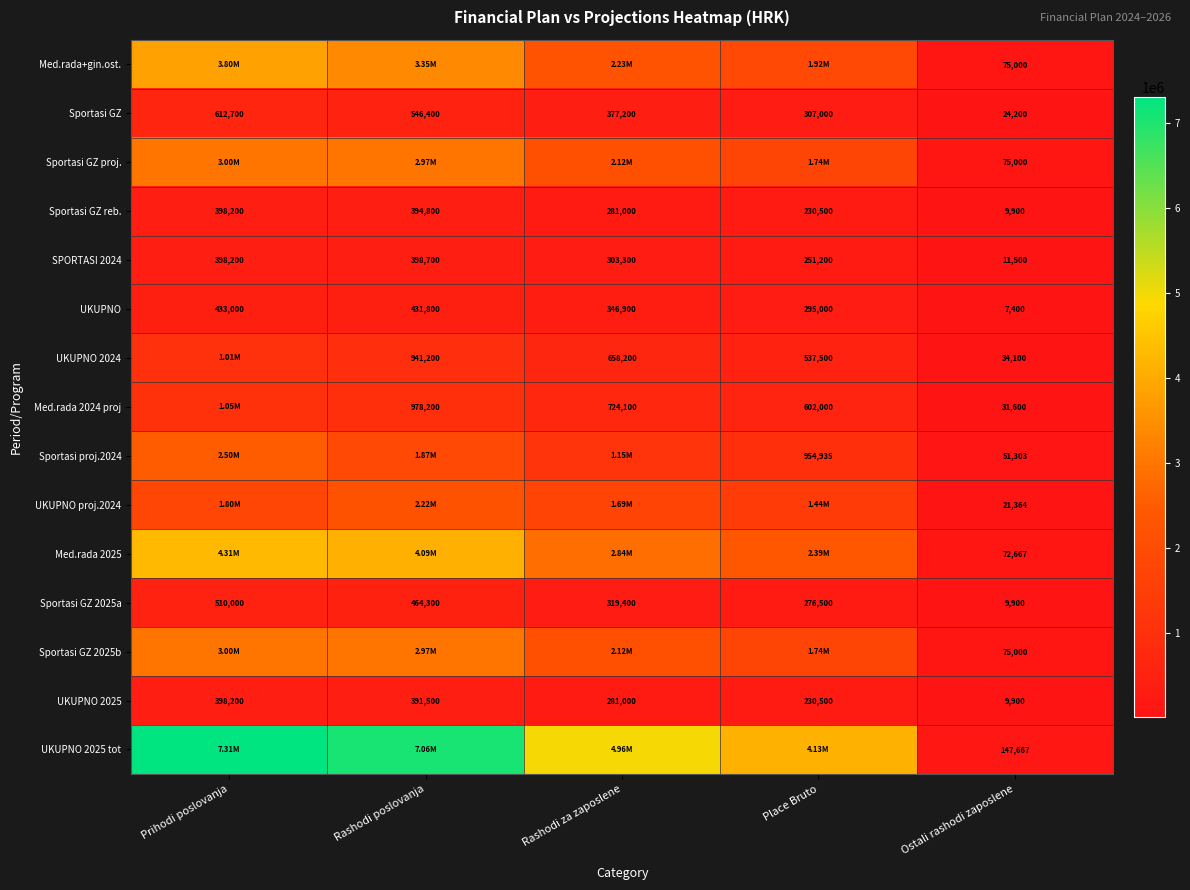

Is the value of SPORTASI 2024 at Rashodi poslovanja greater than the value of UKUPNO proj.2024 at Ostali rashodi zaposlene?

Yes